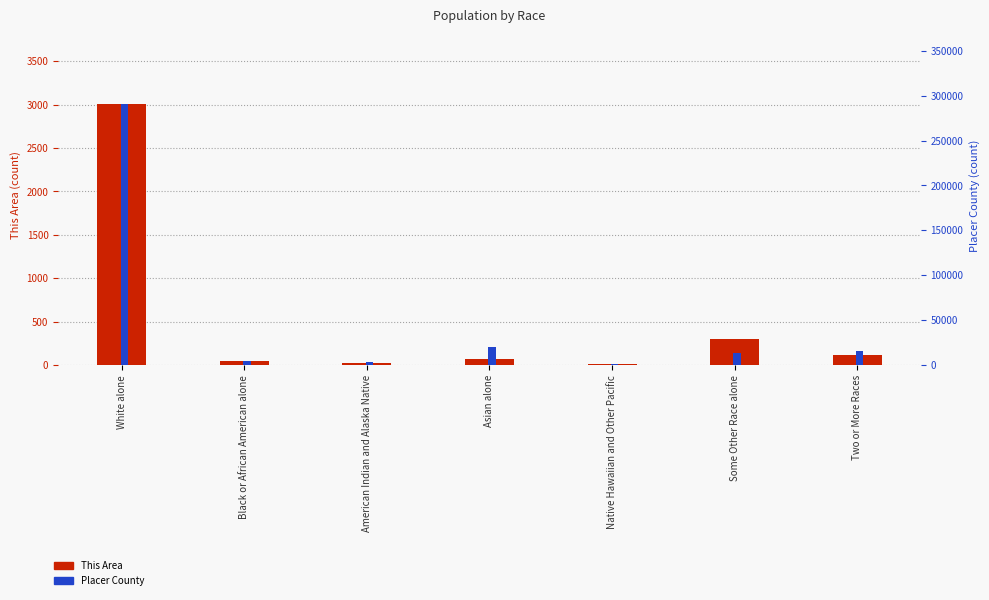

Which label corresponds to the smallest value in the chart?

Native Hawaiian and Other Pacific